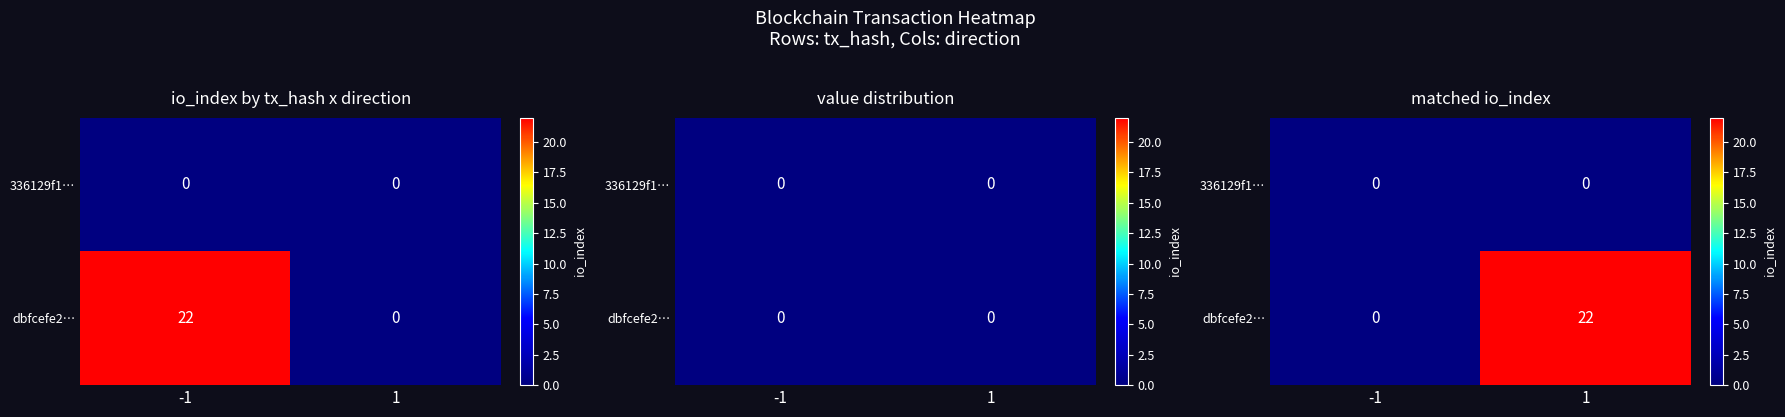

At which category does the chart reach its minimum across all series?

-1